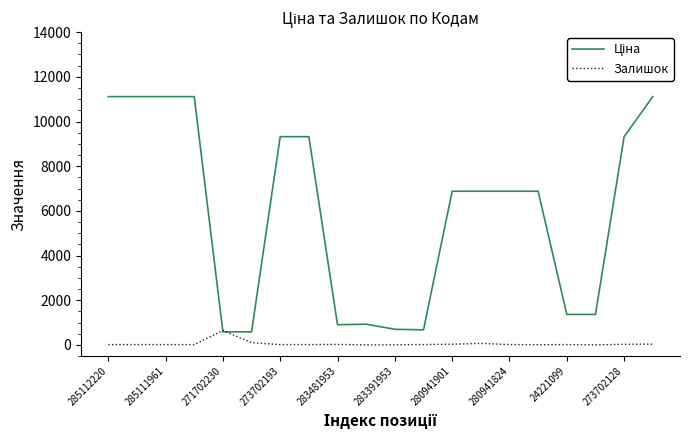

What is the maximum value for Залишок?

649.0